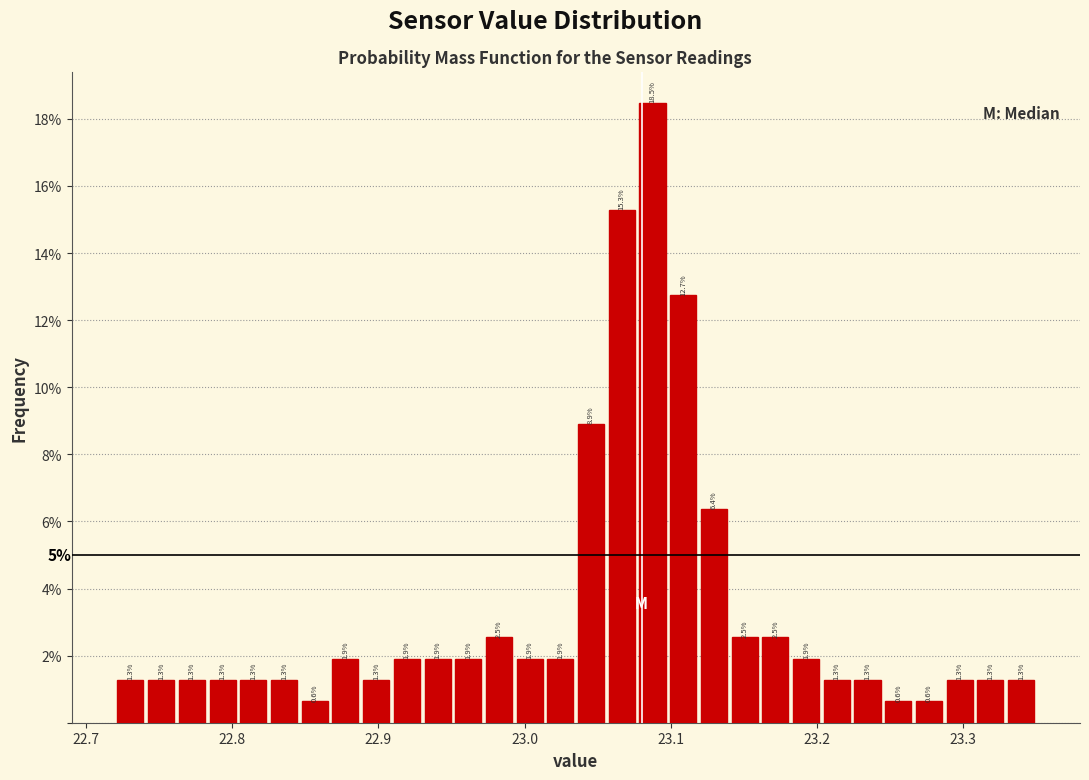

Around what value on the x-axis is the tallest bar? Give the approximate position of its centre, as read against the axis.

23.09